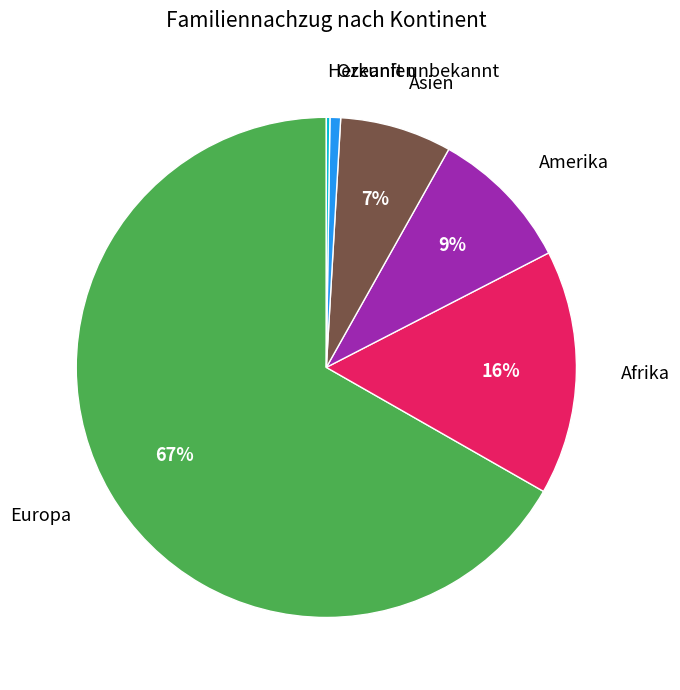

To the nearest percent, what is the combined percentage of Asien and Ozeanien?

8%